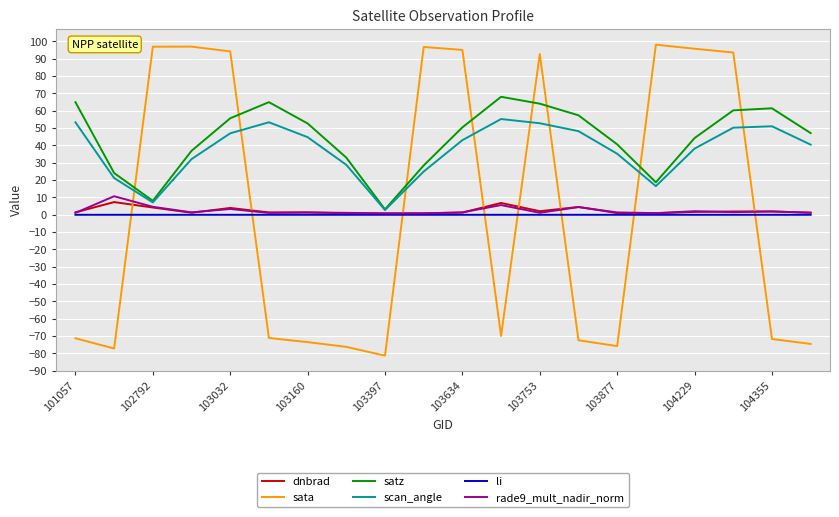

Which series has the largest range (max minus min)?

sata